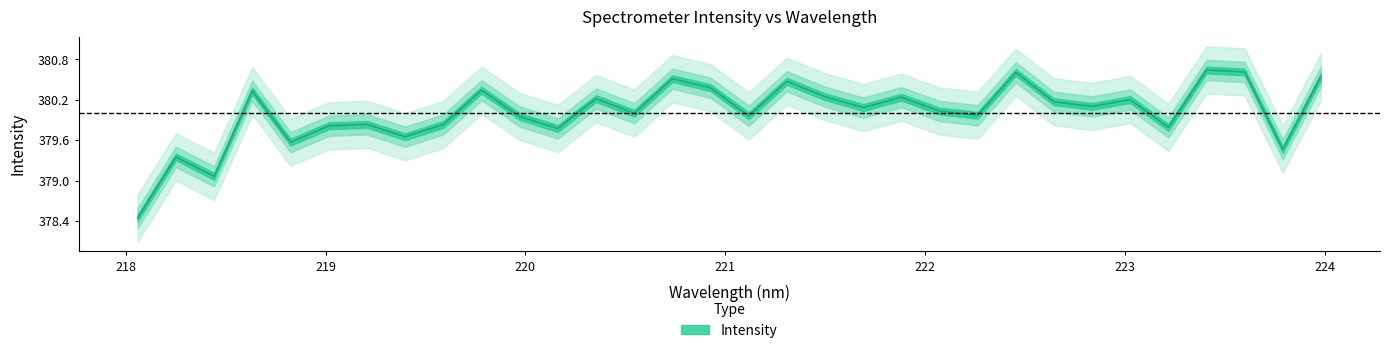

What is the label of the 14th point from the right?

221.4993